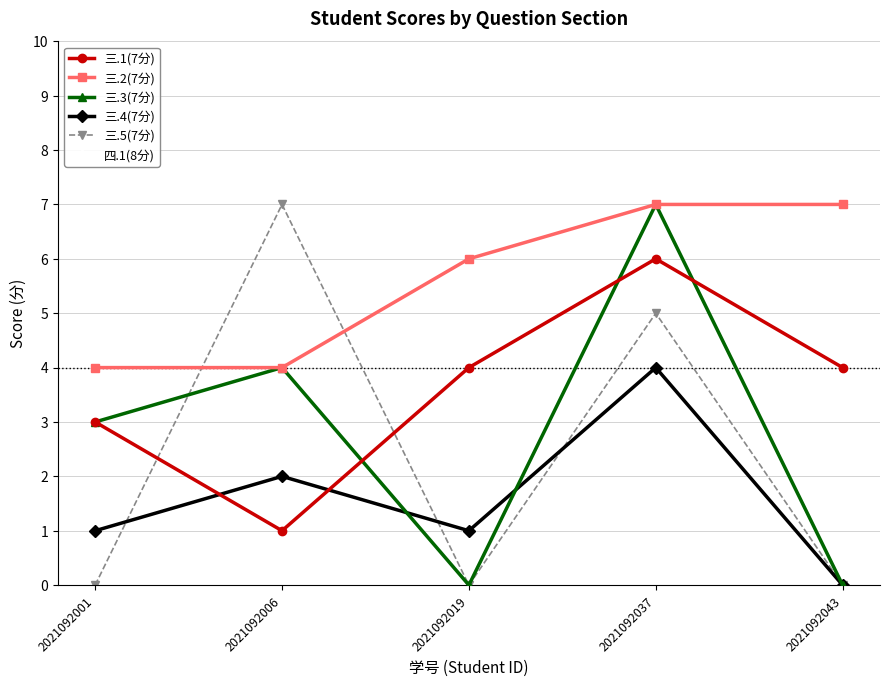

Reading right to left, transcribe all the data shown in this chart.

三.1(7分): 4	6	4	1	3
三.2(7分): 7	7	6	4	4
三.3(7分): 0	7	0	4	3
三.4(7分): 0	4	1	2	1
三.5(7分): 0	5	0	7	0
四.1(8分): 0	1	0	8	1